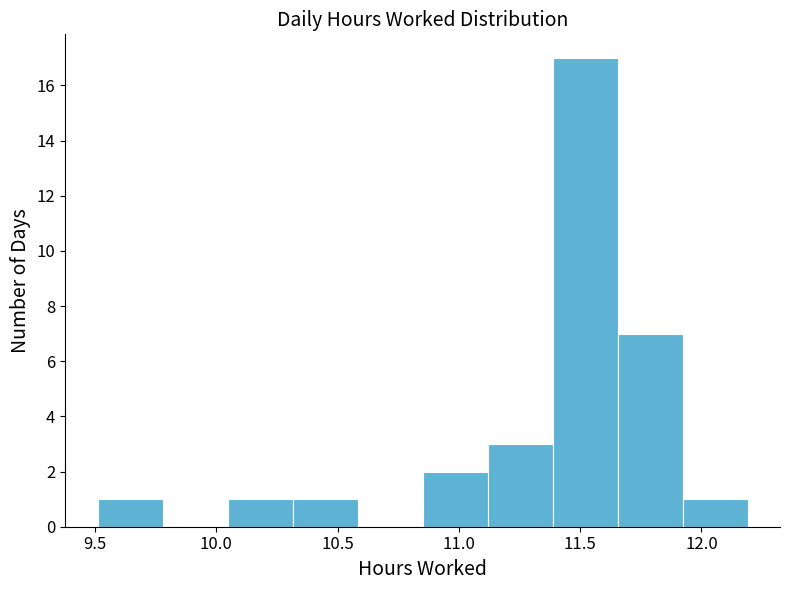

What is the height of the bar covering 11.10 to 11.40 on the x-axis? Neither the bar edges nor the heights are printed on the chart, so give them approximately, as read against the axes.

3